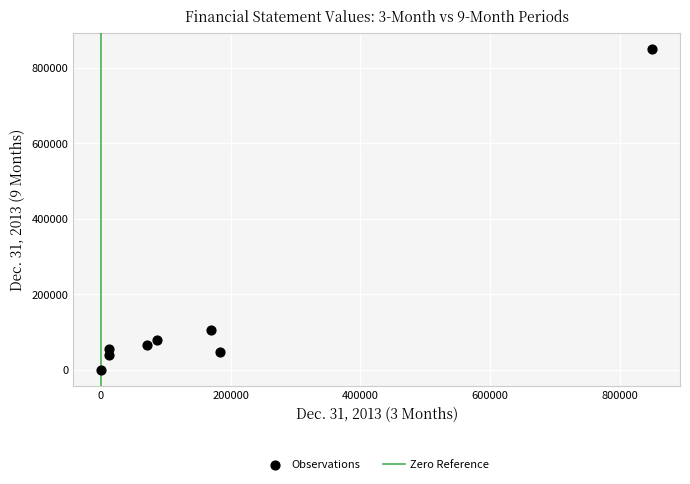

What is the average Y value?

155315.1